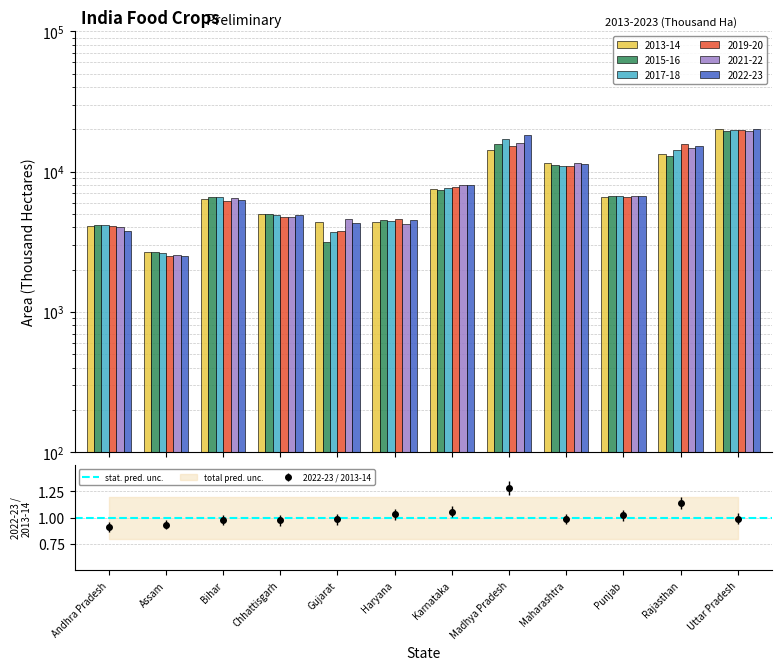

At which label does 2015-16 reach its peak?

Uttar Pradesh